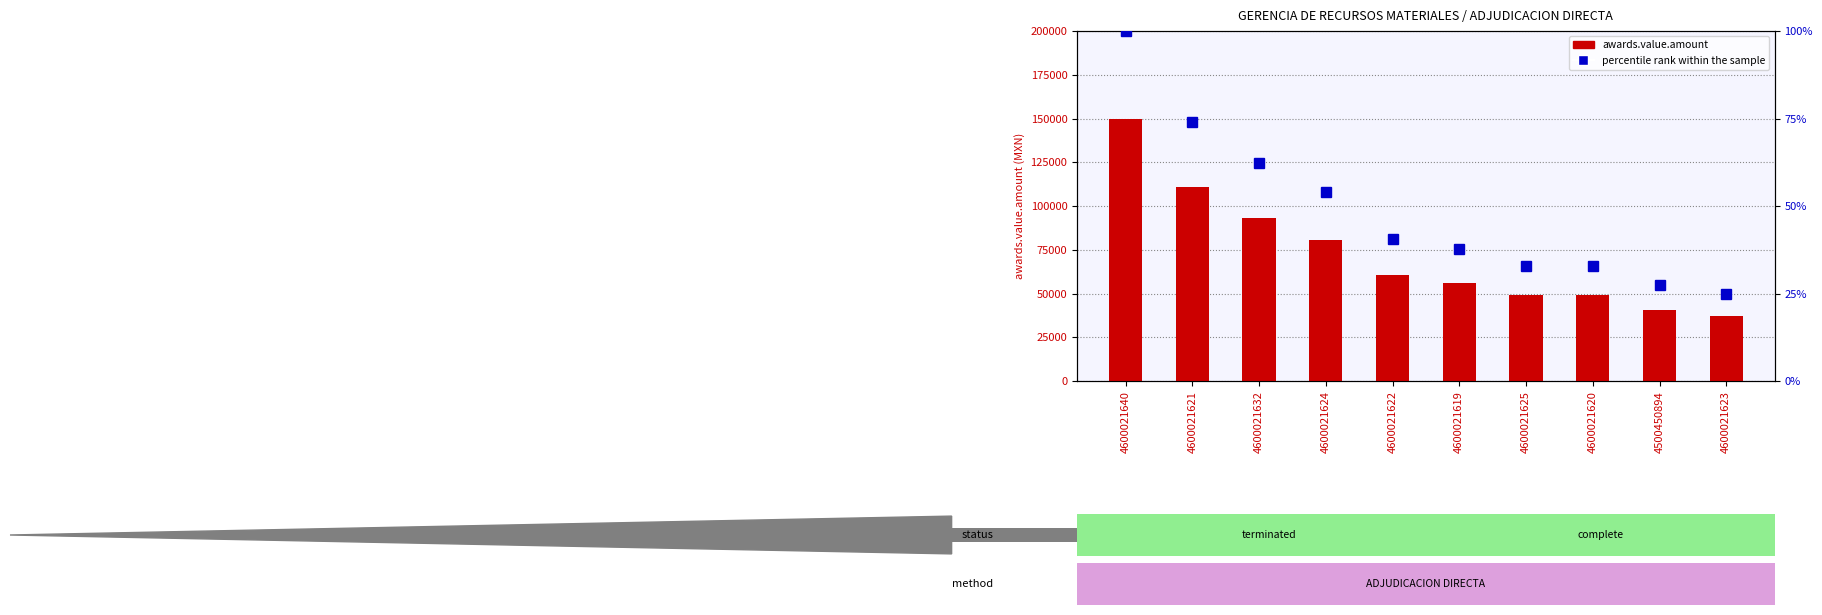

What is the difference between the awards.value.amount values at 4500450894 and 4600021632?

52509.7